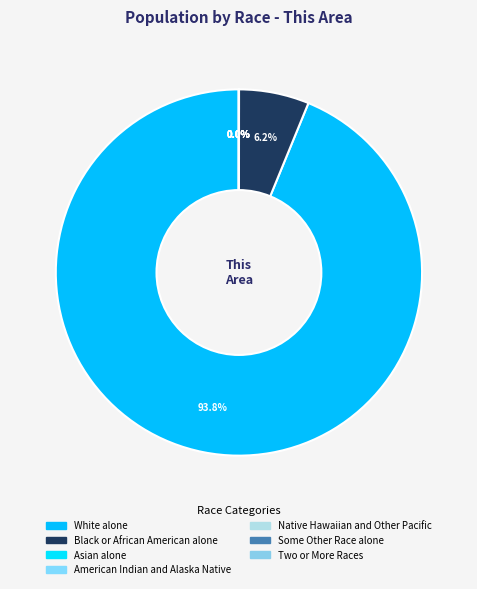

How many segments does this pie chart have?

7